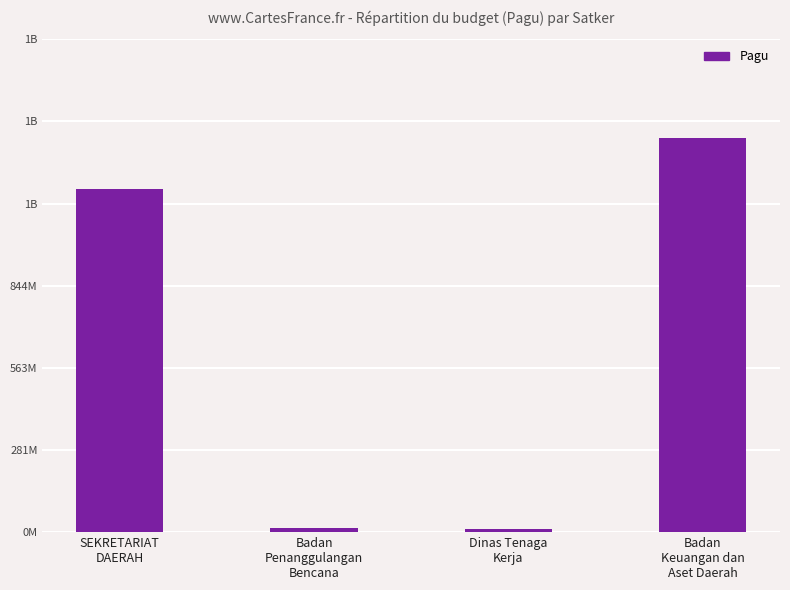

Reading left to right, extract all data points from this chart.

SEKRETARIAT
DAERAH=1175817000	Badan
Penanggulangan
Bencana=14700000	Dinas Tenaga
Kerja=9740826	Badan
Keuangan dan
Aset Daerah=1351893126